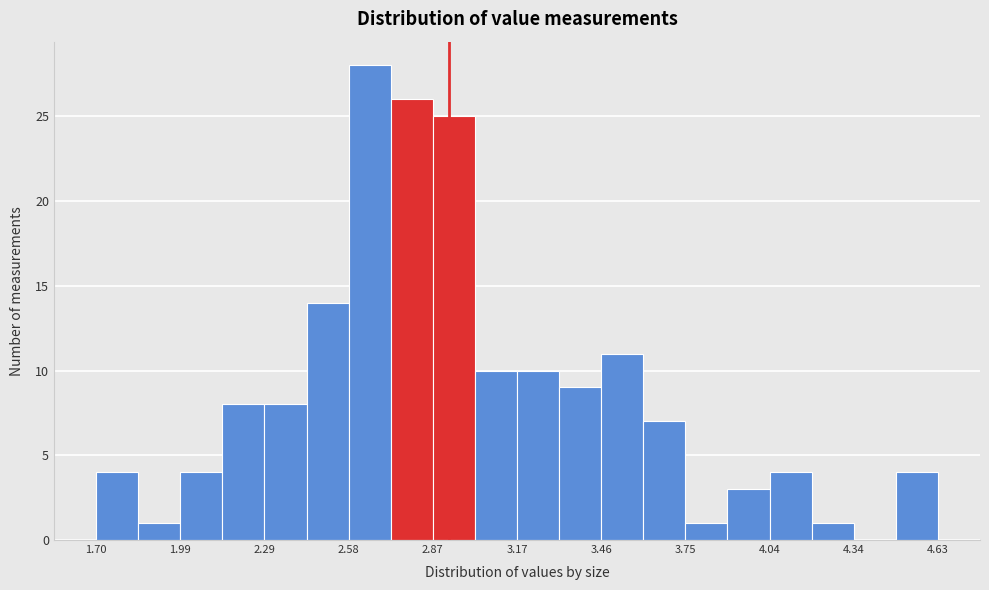

Around what value on the x-axis is the tallest bar? Give the approximate position of its centre, as read against the axis.

2.65